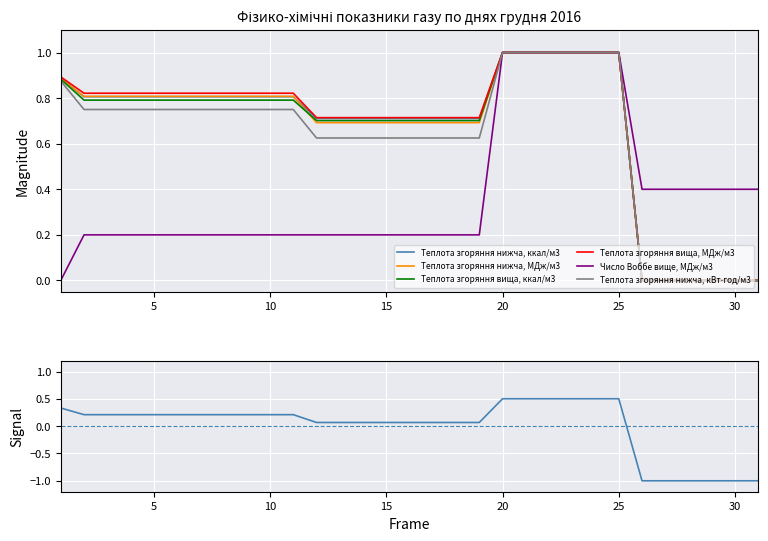

What are all the series names shown in the legend?

Теплота згоряння нижча, ккал/м3, Теплота згоряння нижча, МДж/м3, Теплота згоряння вища, ккал/м3, Теплота згоряння вища, МДж/м3, Число Воббе вище, МДж/м3, Теплота згоряння нижча, кВт⋅год/м3